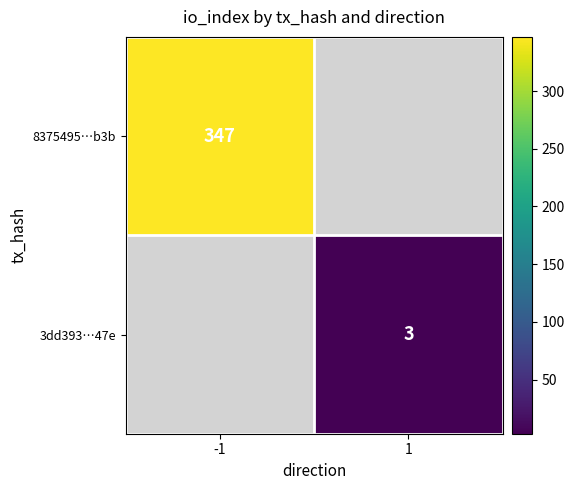

At which category does the chart reach its peak across all series?

-1